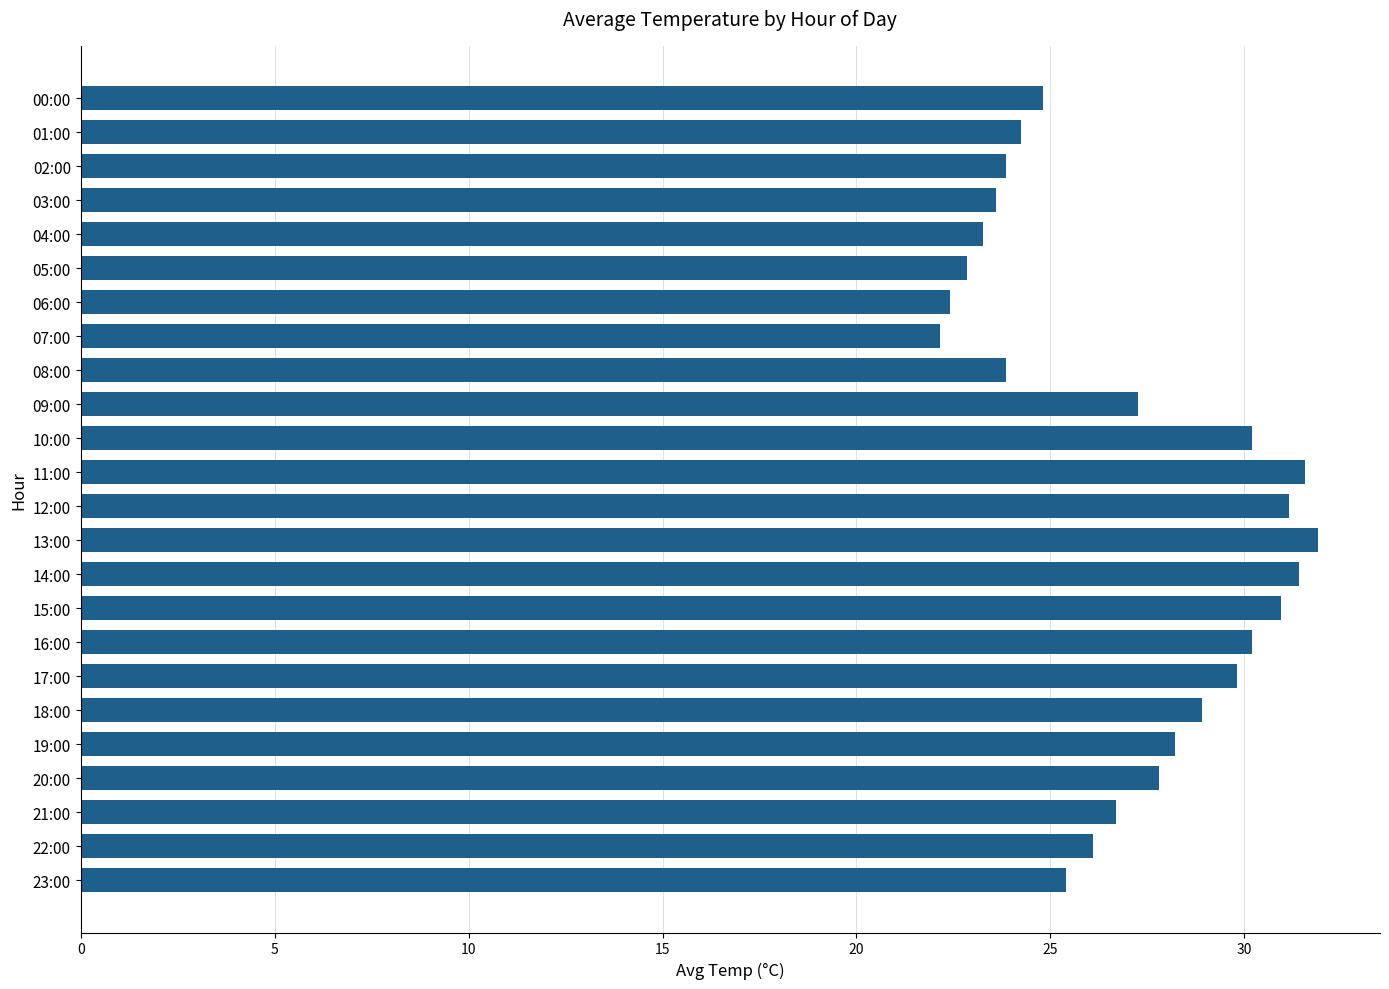

What is the ratio of the value at 07:00 to the value at 21:00?

0.8